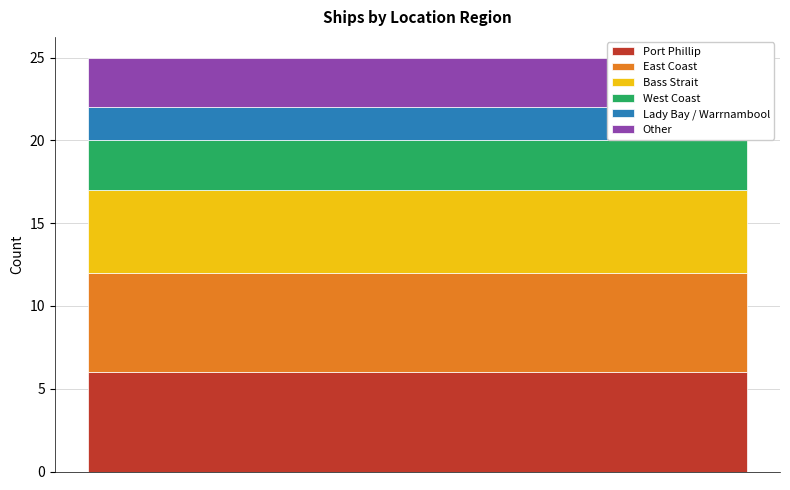

What is the minimum value for Port Phillip?

6